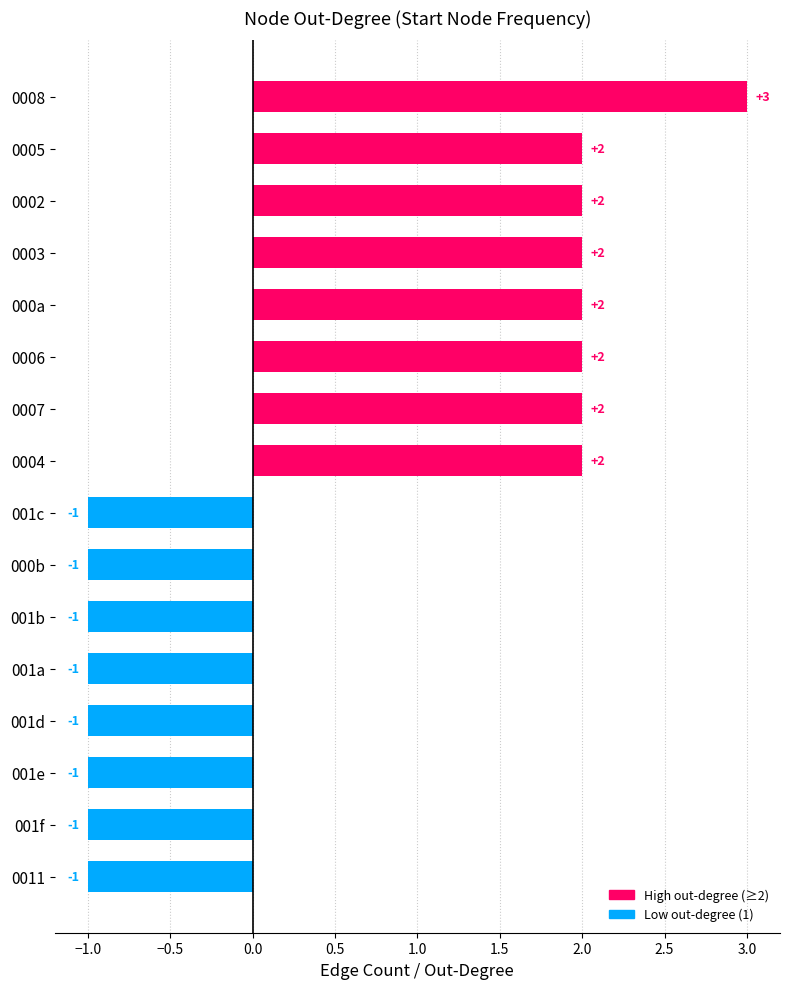

The chart shows a value of -1 at 001f. True or false?

True